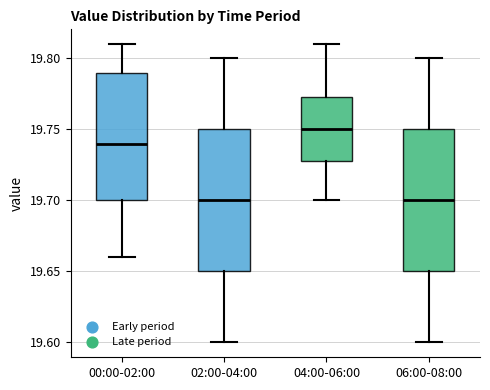

Reading left to right, transcribe this box plot: for each box, give where its median line is, the range the box spans, and where its two whiskers end, as read against the y-axis. The values are not printed on the chart, so give them approximately, as read against the axis.

00:00-02:00: median 19.740, box 19.700 to 19.790, whiskers 19.660 to 19.810
02:00-04:00: median 19.700, box 19.650 to 19.750, whiskers 19.600 to 19.800
04:00-06:00: median 19.750, box 19.730 to 19.775, whiskers 19.700 to 19.810
06:00-08:00: median 19.700, box 19.650 to 19.750, whiskers 19.600 to 19.800